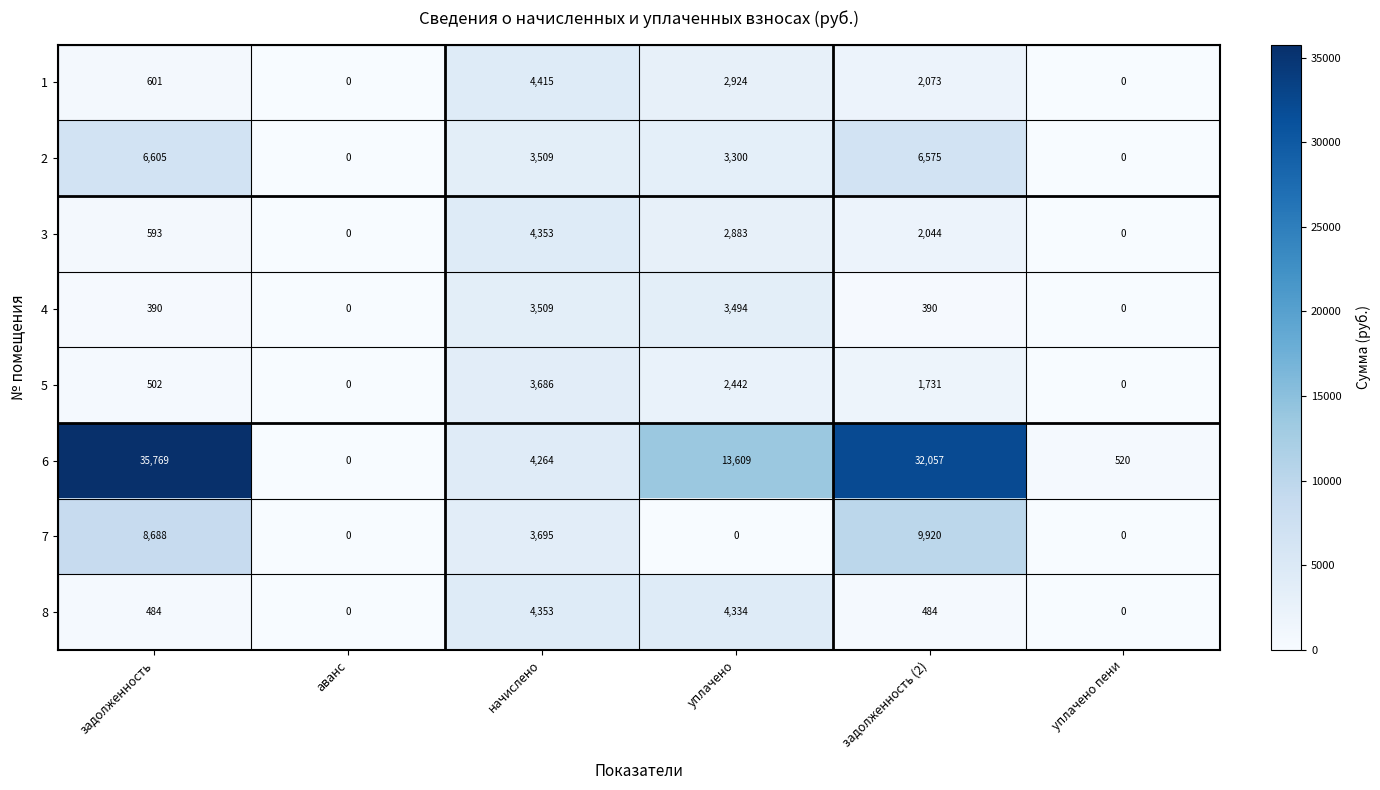

The 2 series shows -2359 at уплачено пени. True or false?

False